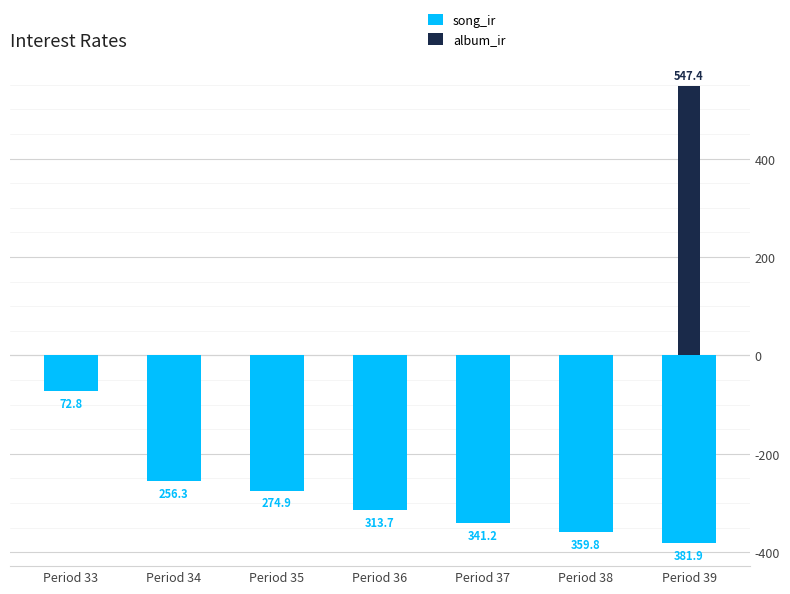

How many distinct data groups are displayed?

2